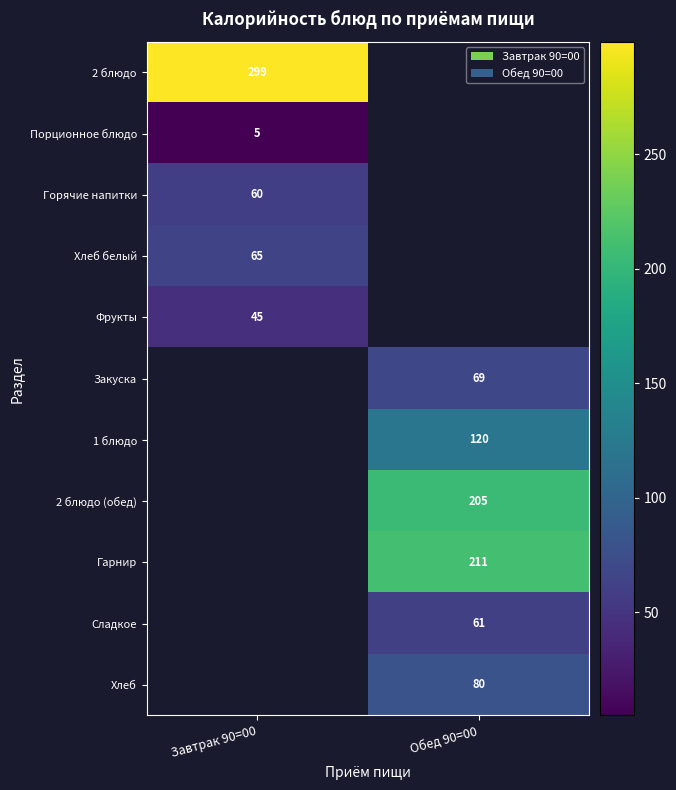

How many series are shown in this chart?

11